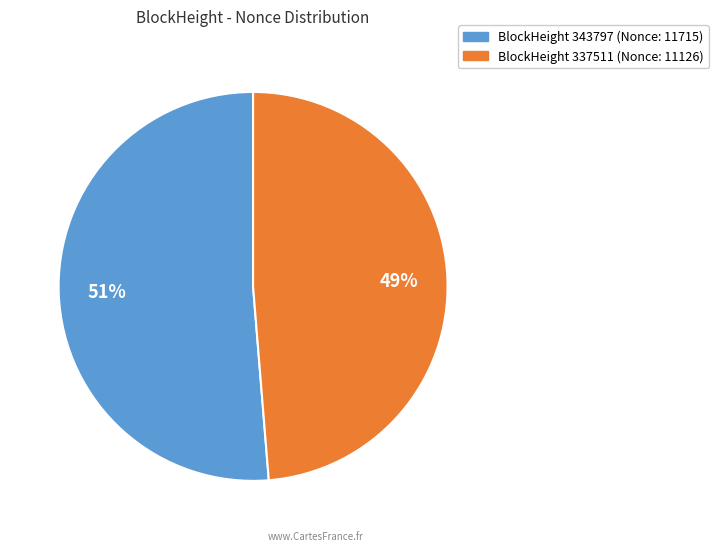

Is there a majority slice in this chart?

Yes